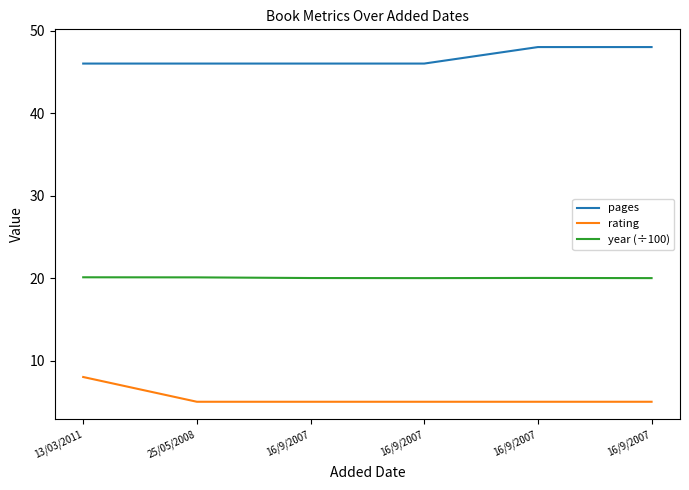

What is the sum of all pages values?

280.0